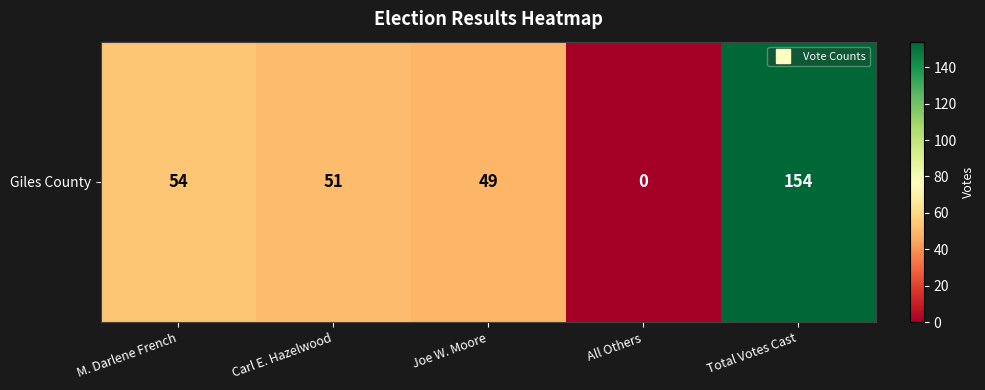

Rank the categories by value from lowest to highest.

All Others, Joe W. Moore, Carl E. Hazelwood, M. Darlene French, Total Votes Cast